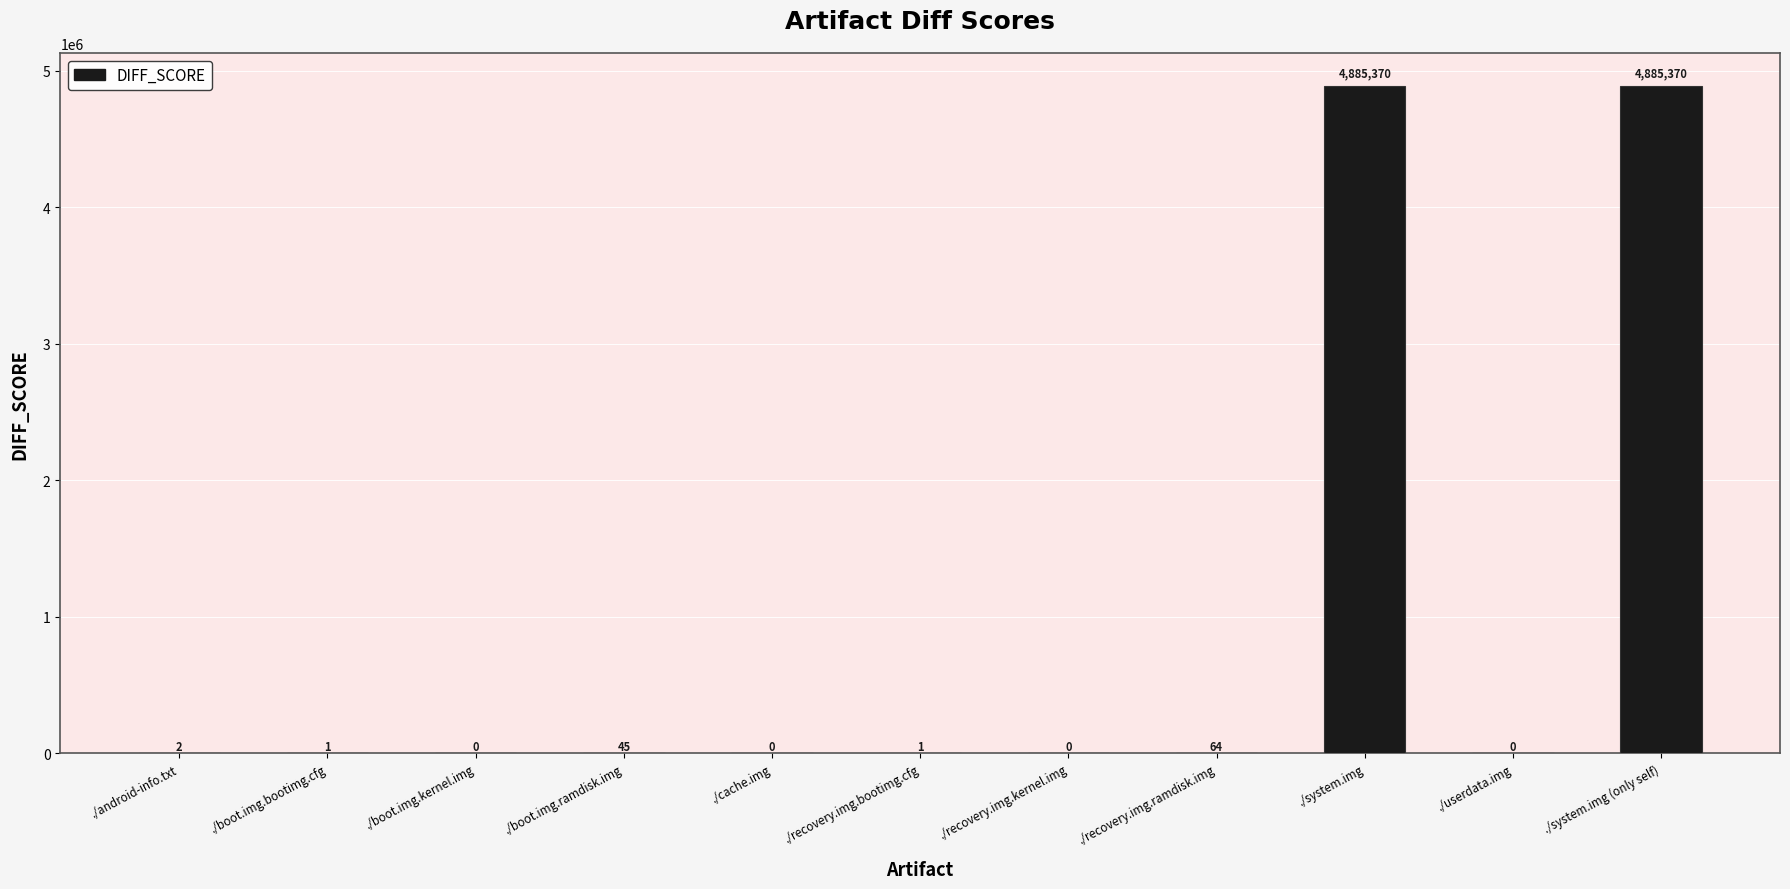

How many data points does each series have?

11